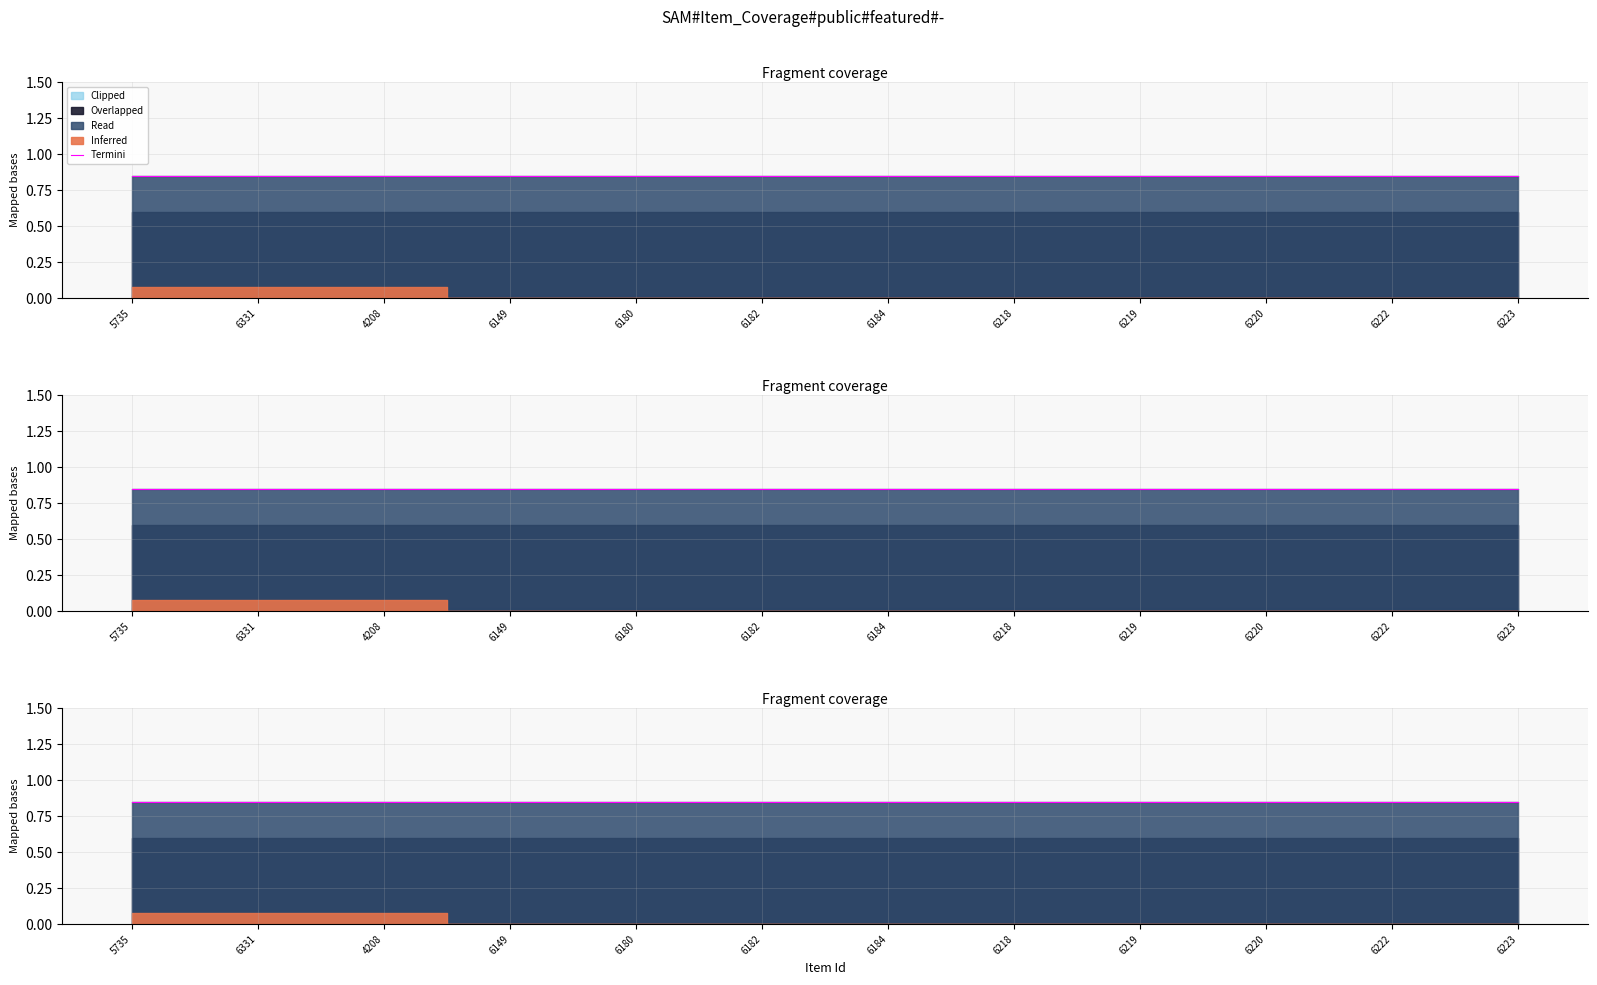

Which category has the lowest value in the public series?

5735